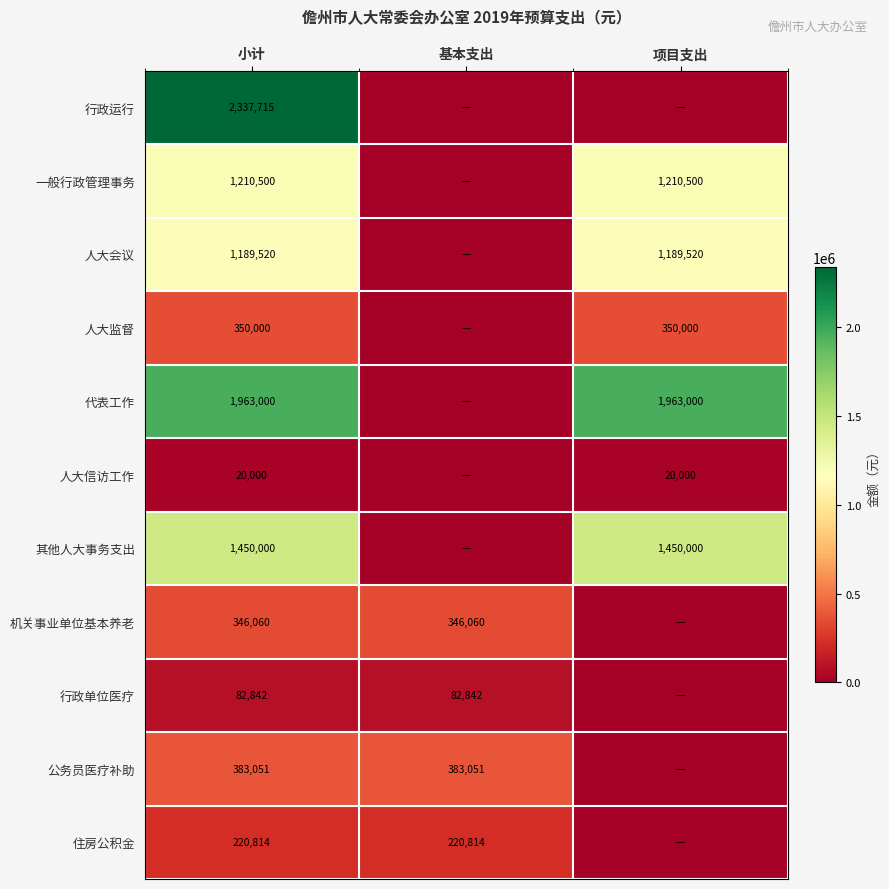

What is the sum of the 其他人大事务支出 values at 小计 and 项目支出?

2900000